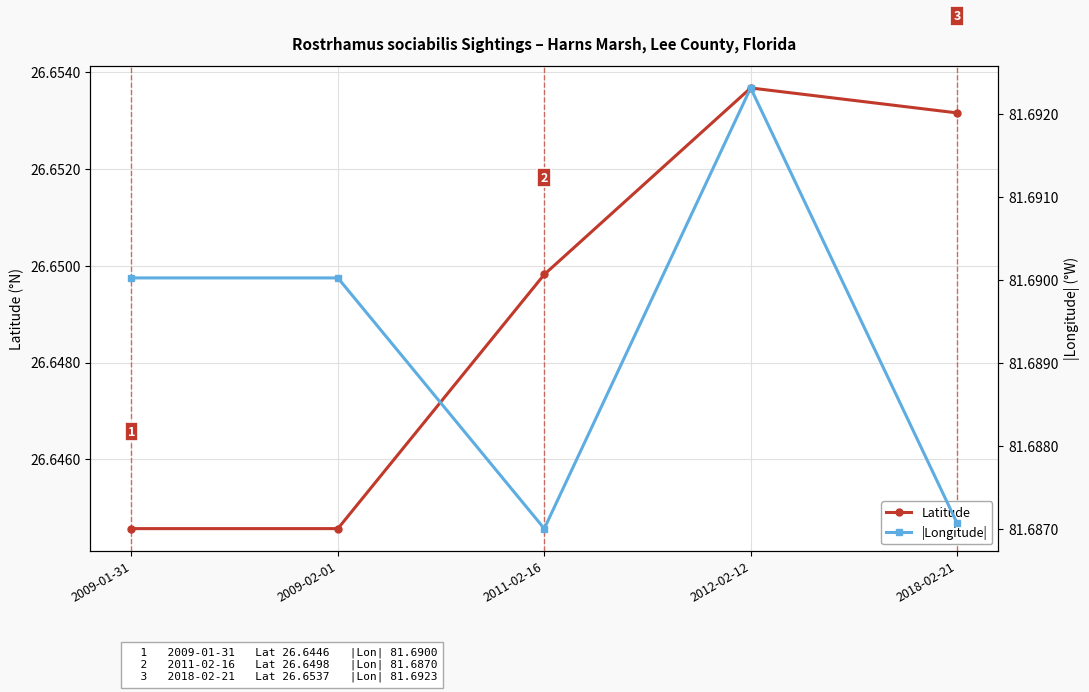

What is the total value across all series at 2012-02-12?

108.3